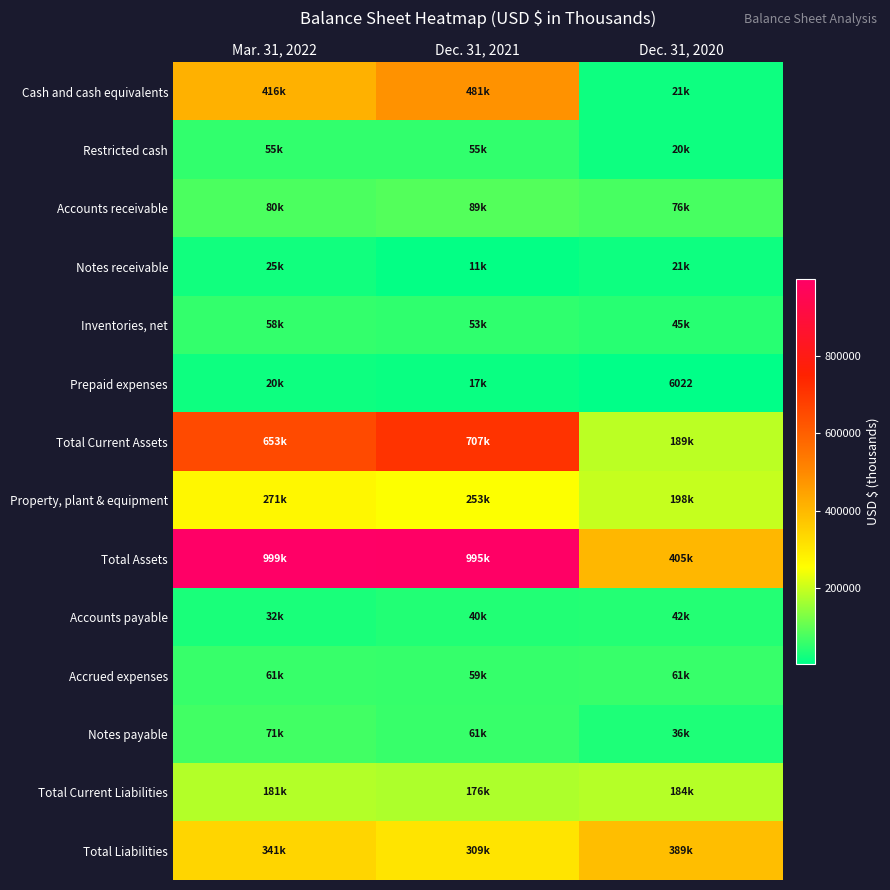

At how many categories does at least one series exceed 108833?

3